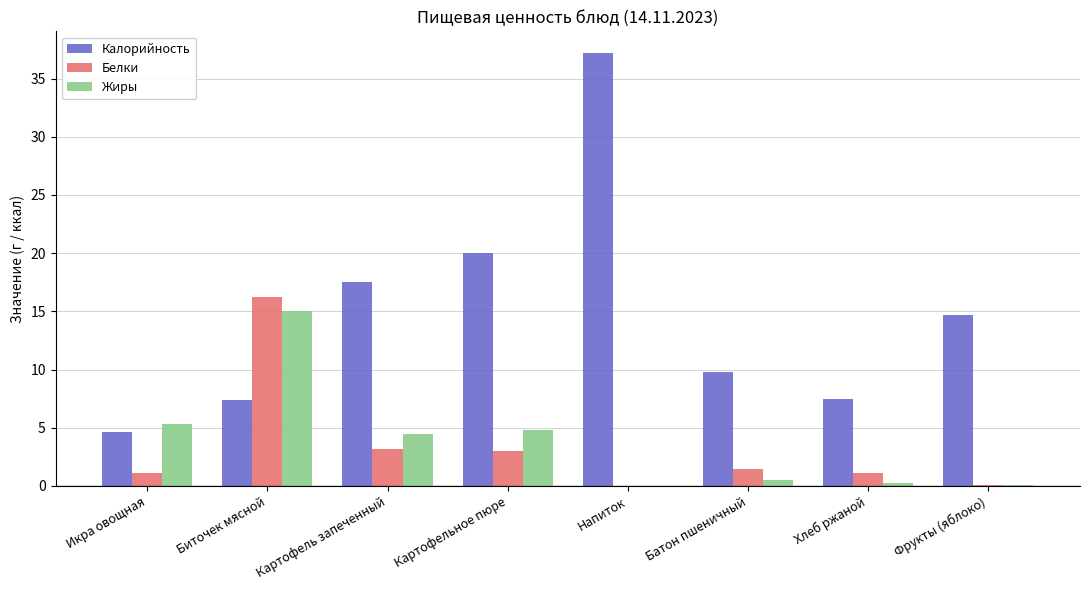

What are all the series names shown in the legend?

Калорийность, Белки, Жиры